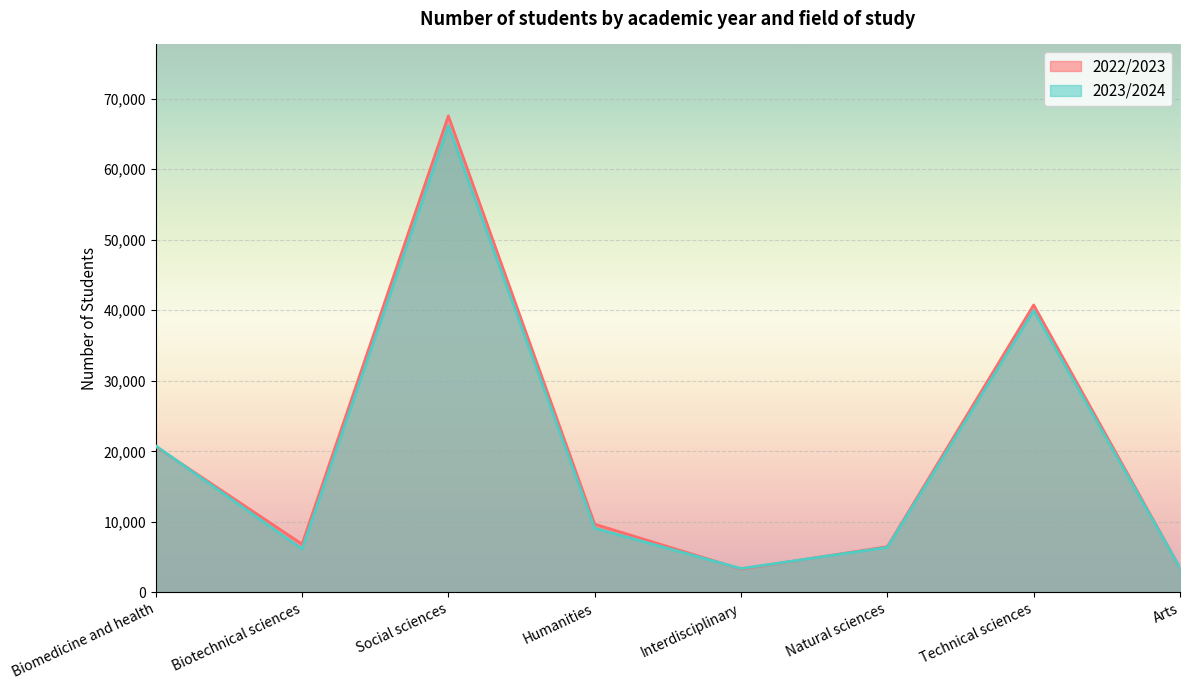

Rank the series by their maximum value, from highest to lowest.

2022/2023, 2023/2024